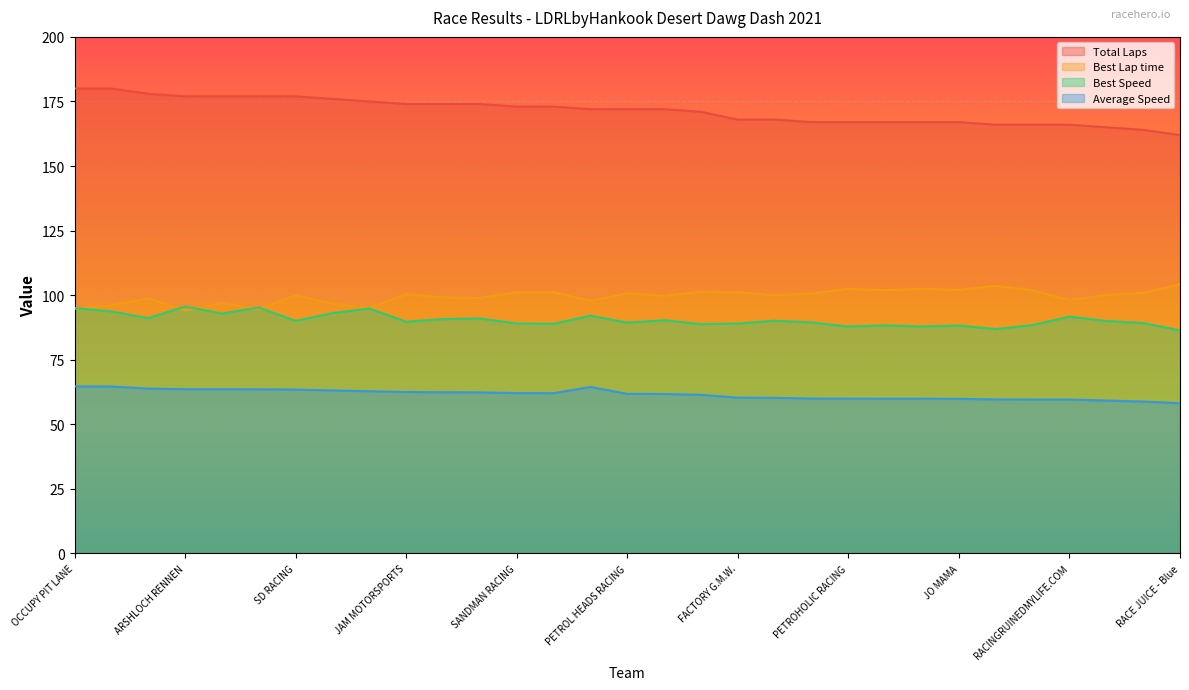

Is it true that Best Lap time equals 94.9 at SLO DOGS?

True